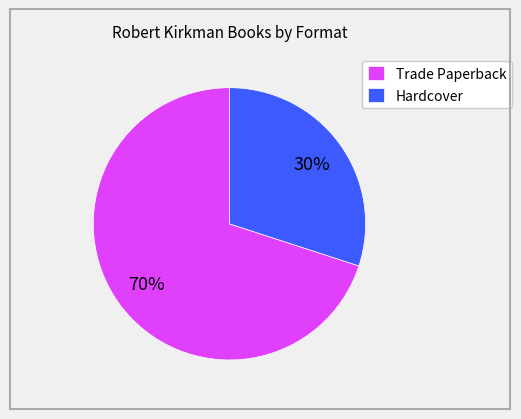

Is it true that Hardcover is 36% of the pie?

False